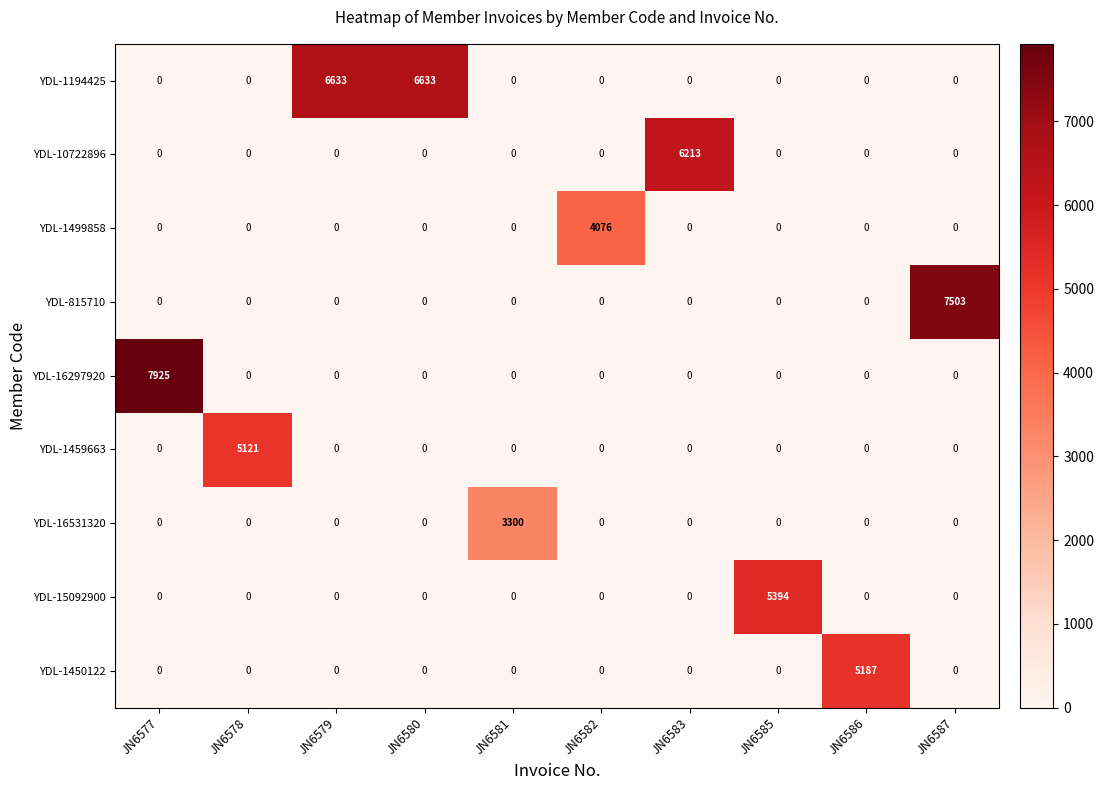

Which series has the largest total across all categories?

YDL-1194425